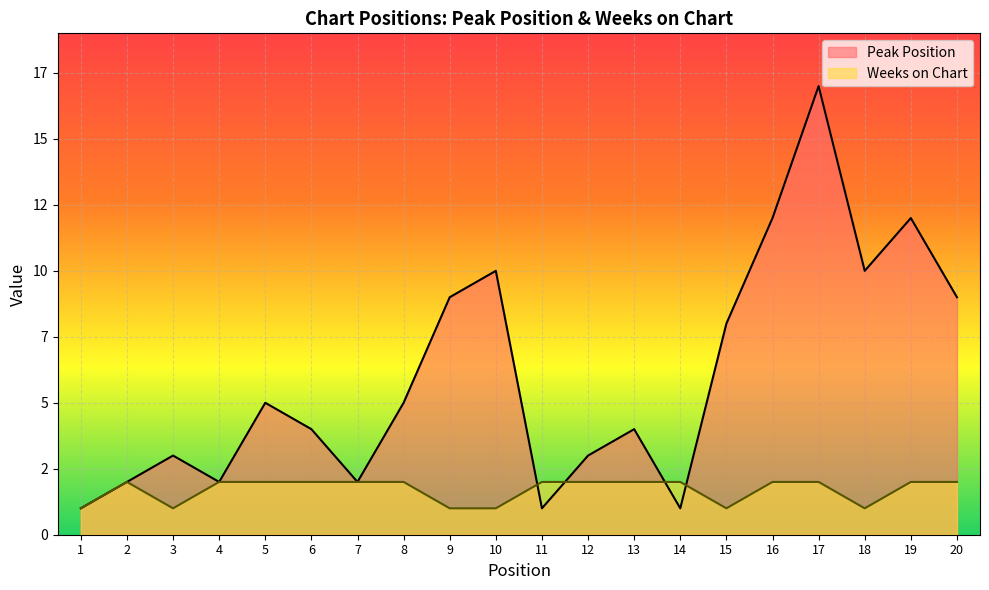

How many values in the Weeks on Chart series are below 2?

6